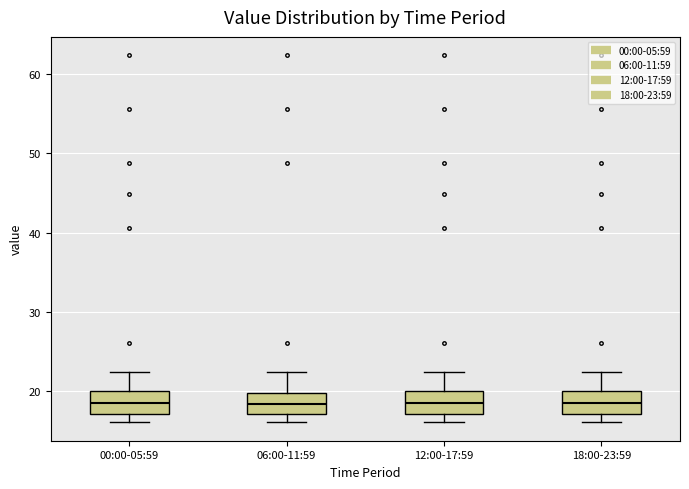

Where is the lower edge of the box for 12:00-17:59 on the y-axis? The values are not printed on the chart, so give them approximately, as read against the axis.

17